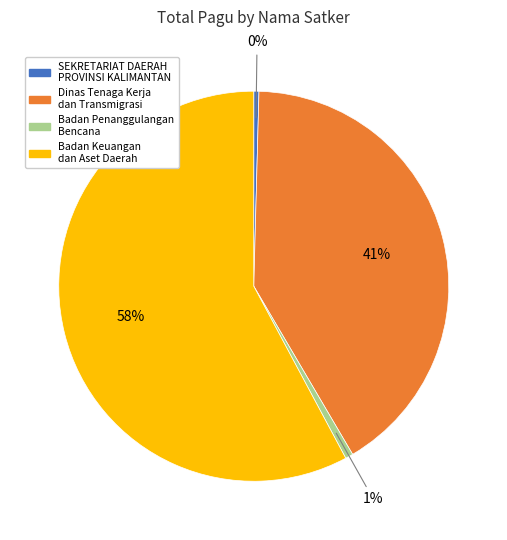

To the nearest percent, what is the average slice percentage?

25%